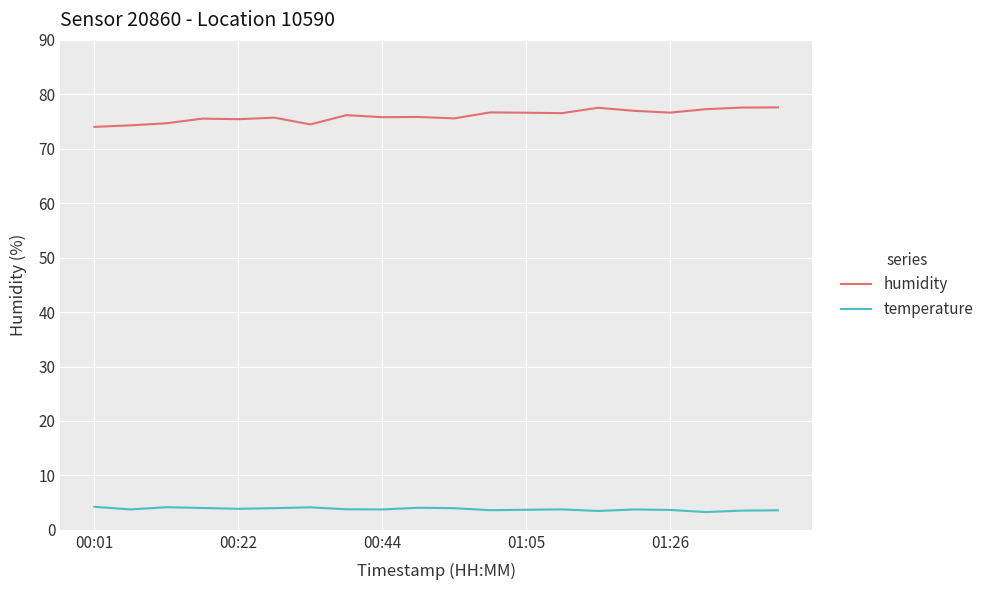

Which series has the largest total across all categories?

humidity